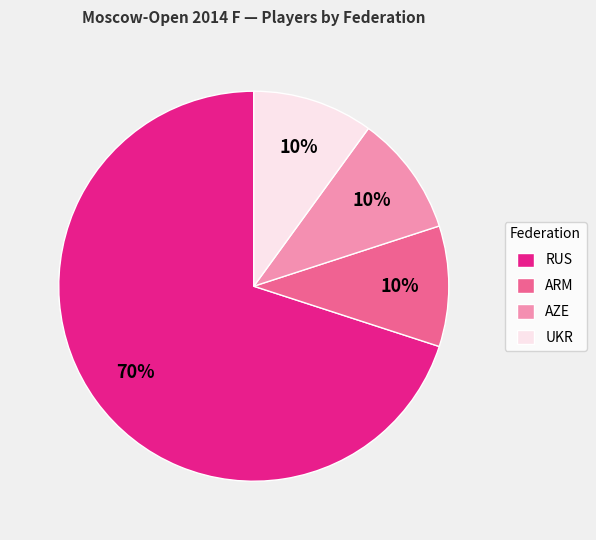

Is the sum of ARM and AZE greater than half?

No